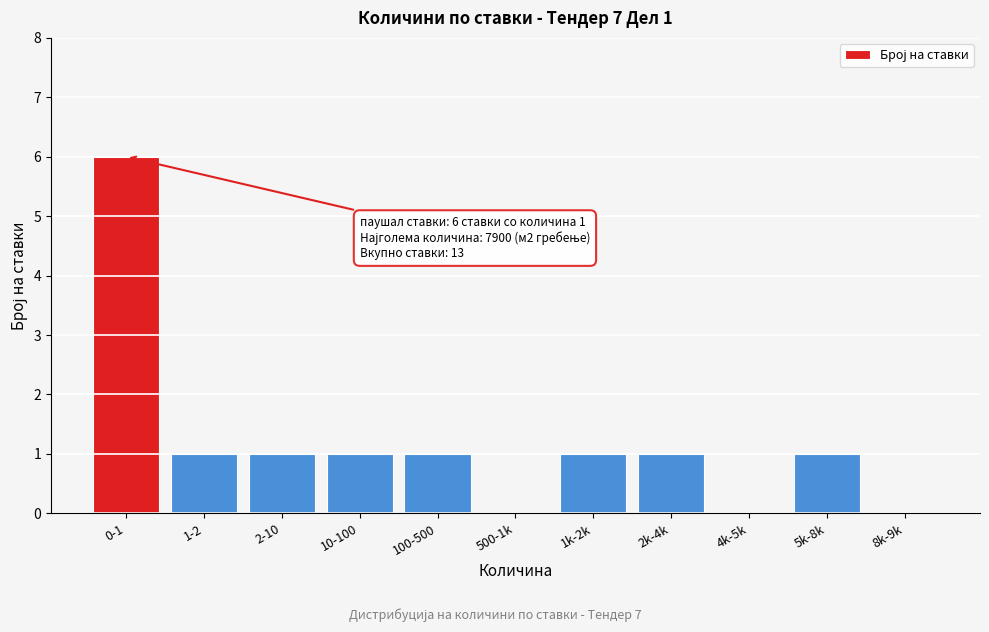

Reading left to right, what are all the values shown in this chart?

0-1=6	1-2=1	2-10=1	10-100=1	100-500=1	500-1k=0	1k-2k=1	2k-4k=1	4k-5k=0	5k-8k=1	8k-9k=0